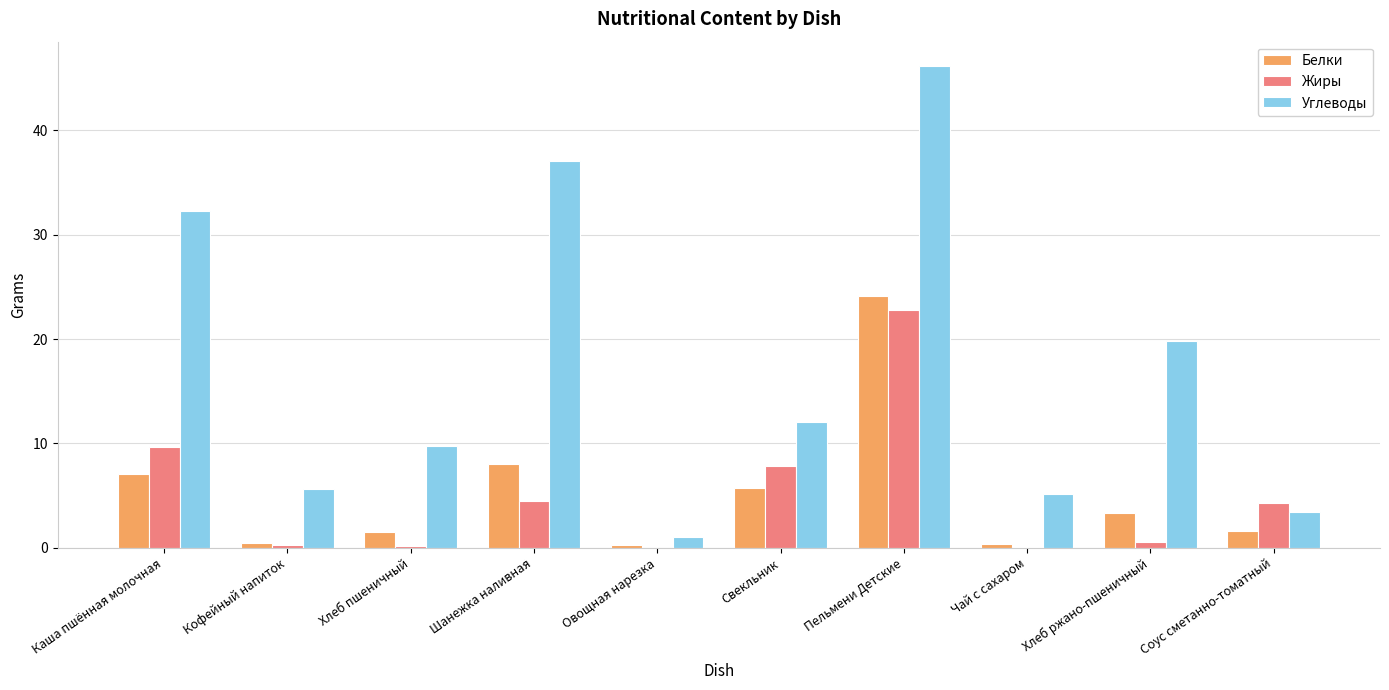

What is the total value across all series at Каша пшённая молочная?

49.1